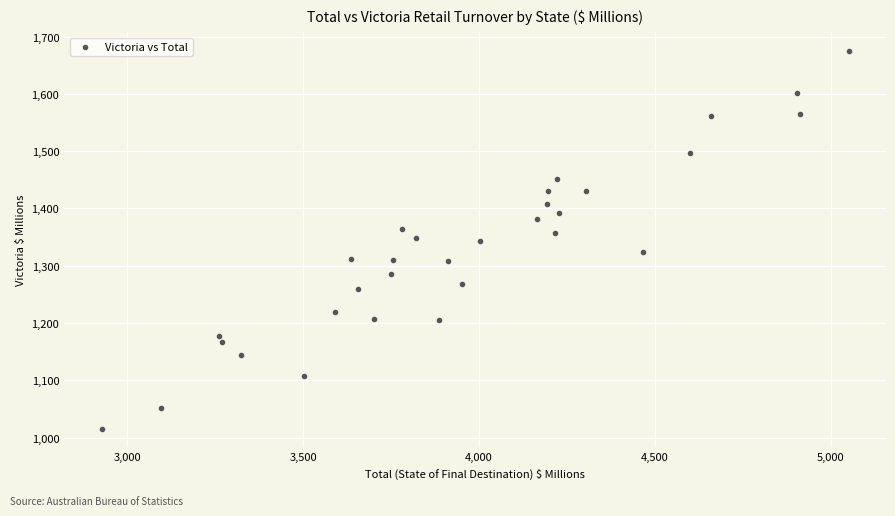

What is the range of X values (max minus min)?

2124